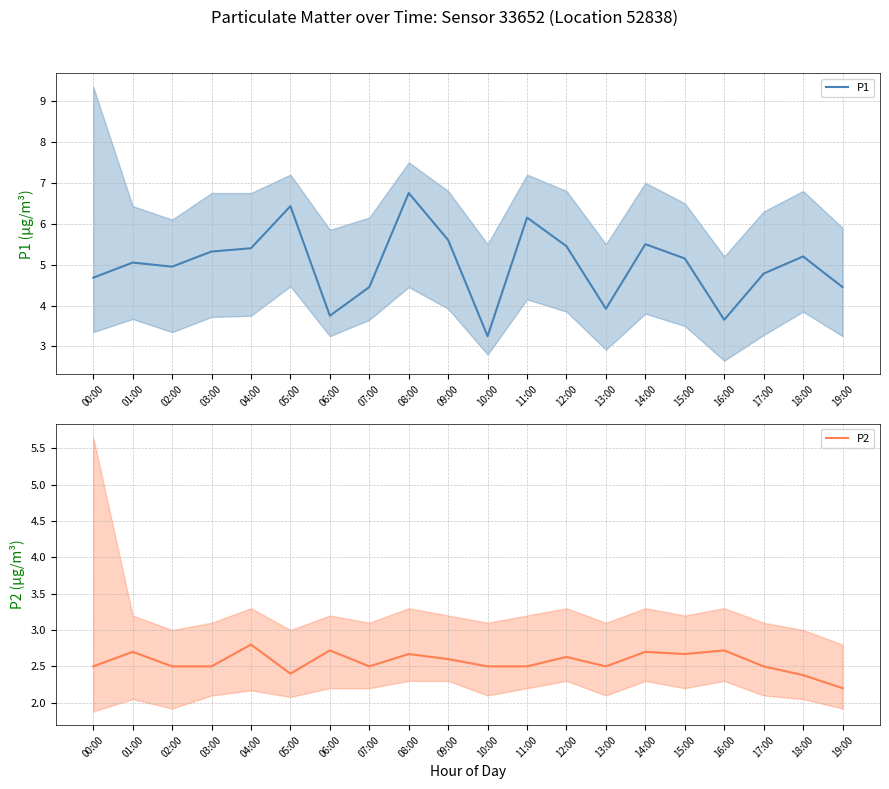

At which label does P1 reach its minimum?

10:00